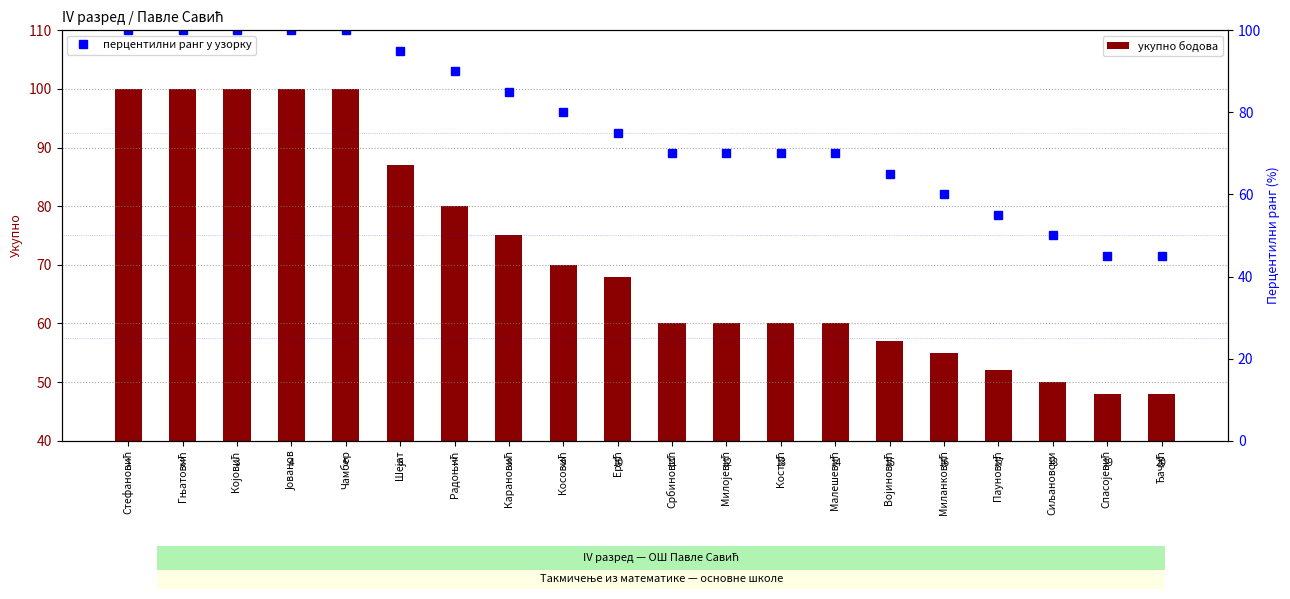

How many data points in укупно бодова are less than 68?

10